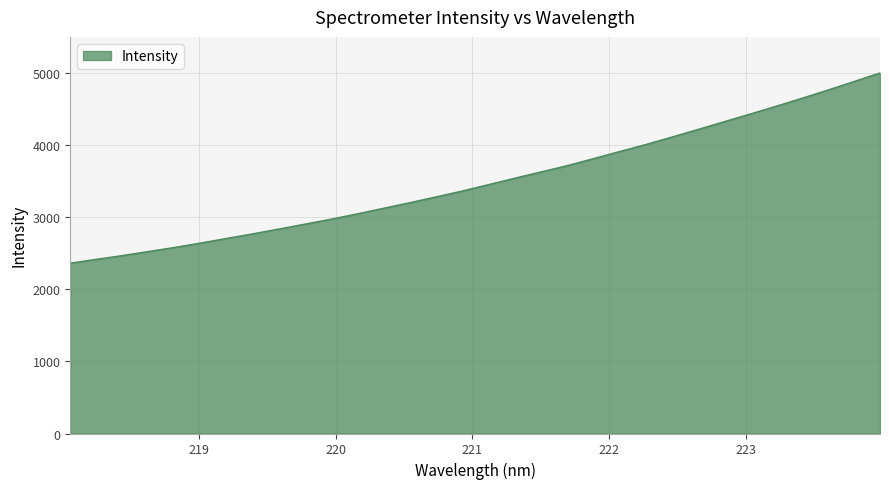

What is the greatest value displayed?

5001.1